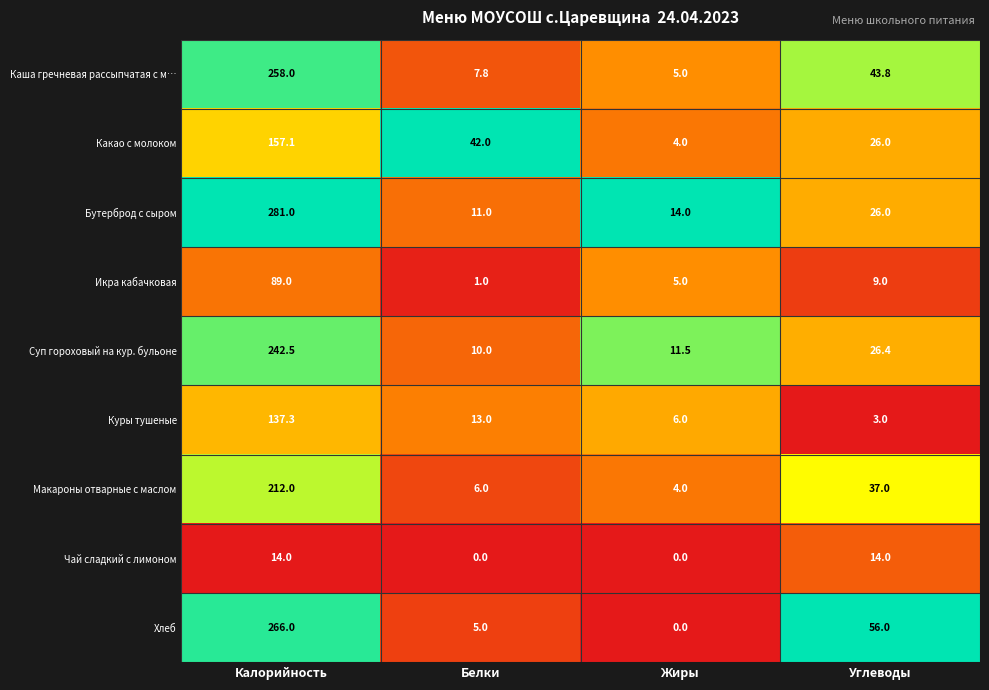

How many distinct data groups are displayed?

9